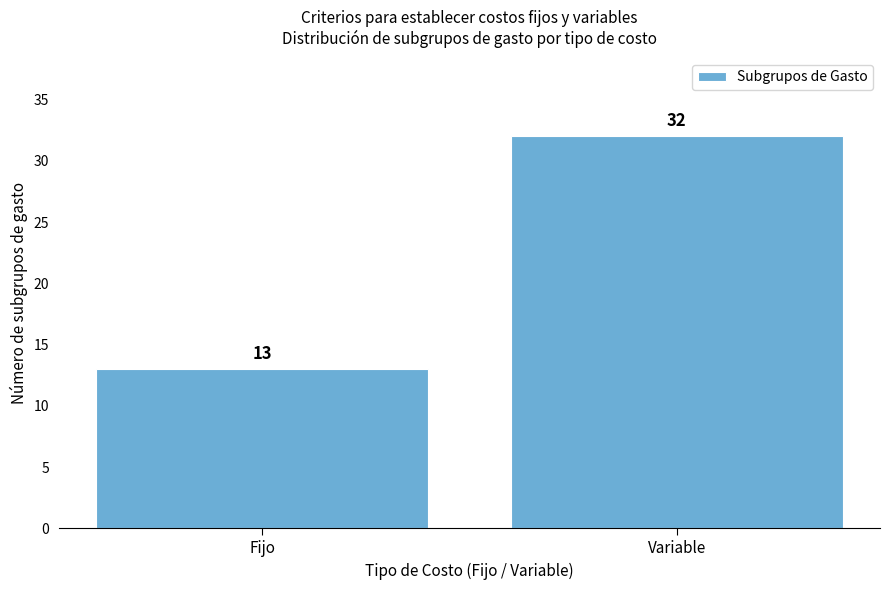

Reading right to left, what are all the values shown in this chart?

Variable=32	Fijo=13